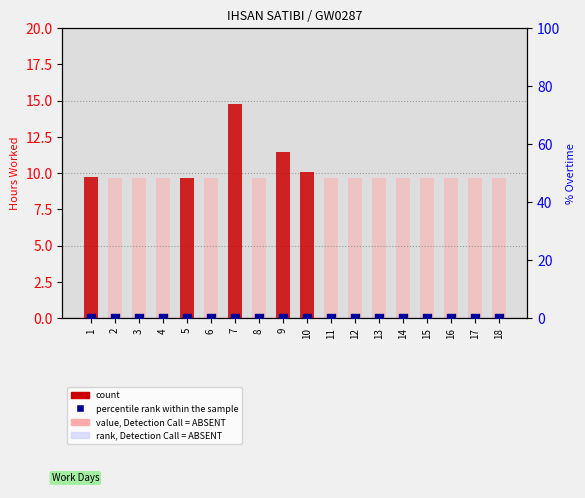

What are all the series names shown in the legend?

count, rank, Detection Call = ABSENT, percentile rank within the sample